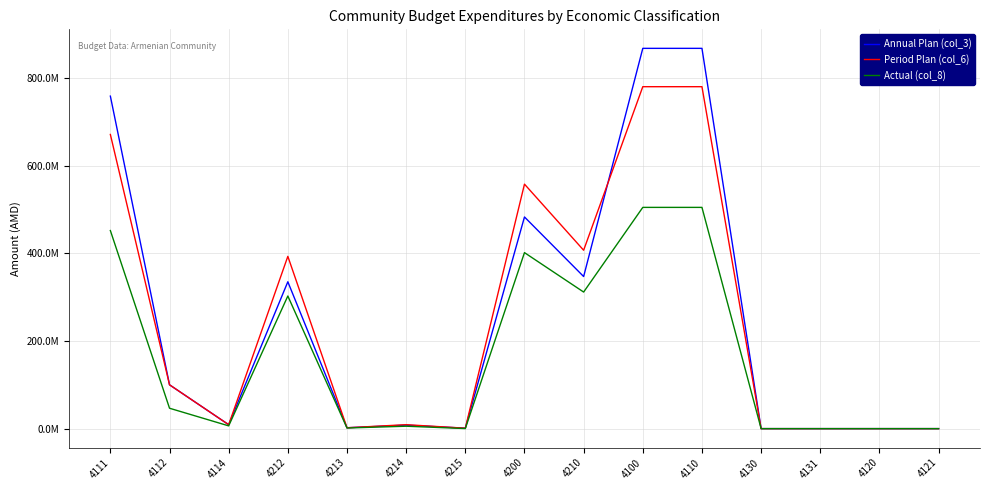

Is this an area chart (filled region under the line)?

No